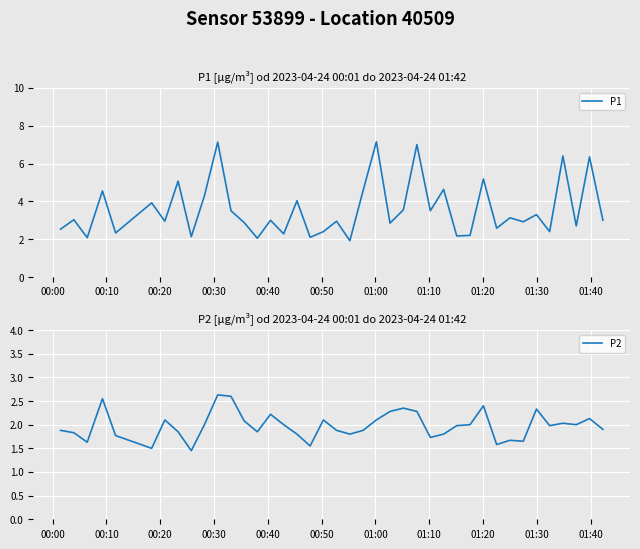

Which series has the largest range (max minus min)?

P1